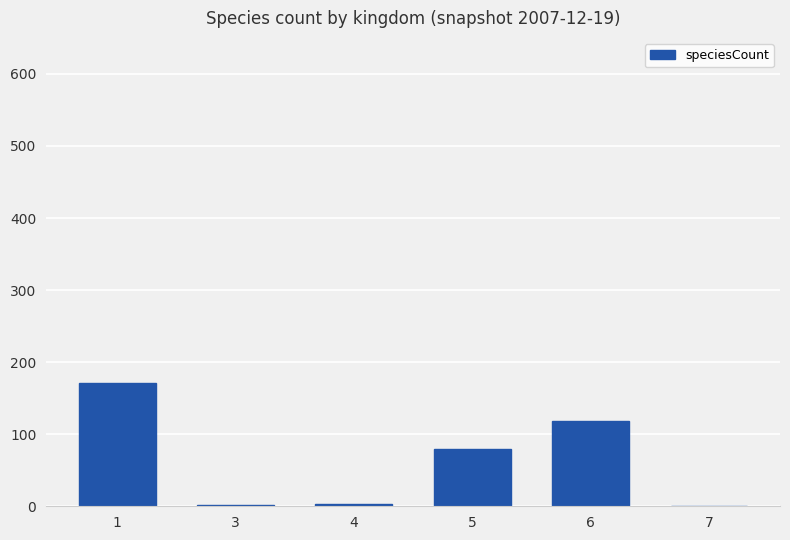

Does the chart contain stacked bars?

No